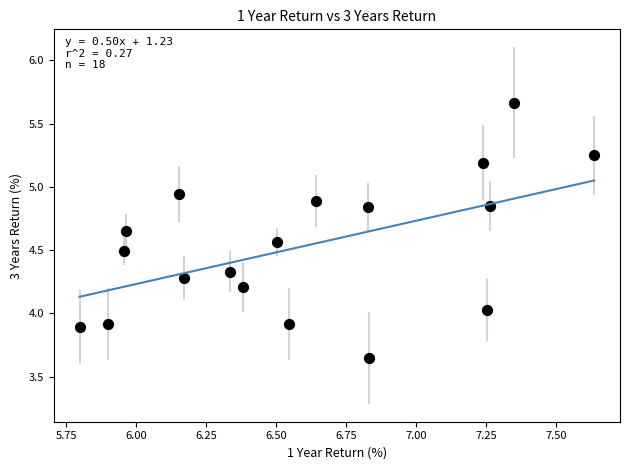

What is the range of Y values (max minus min)?

2.0